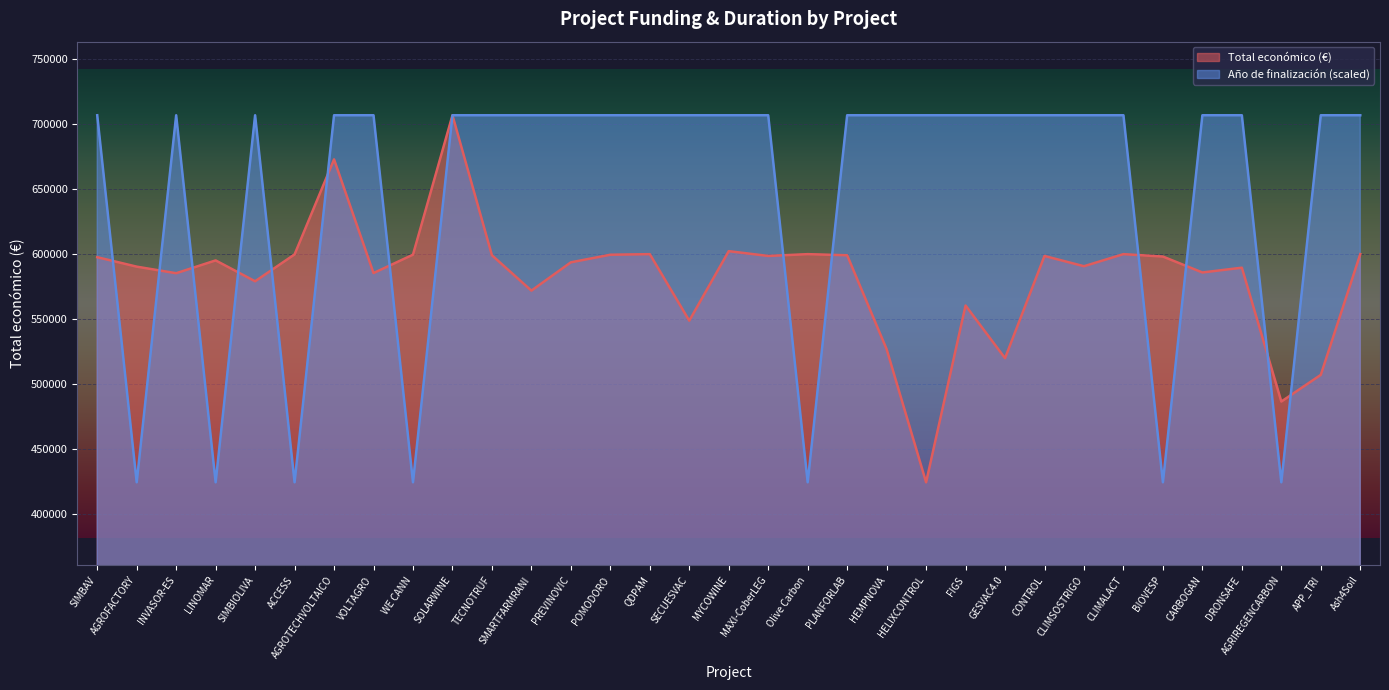

Where is the first local minimum for Año de finalización?

AGROFACTORY